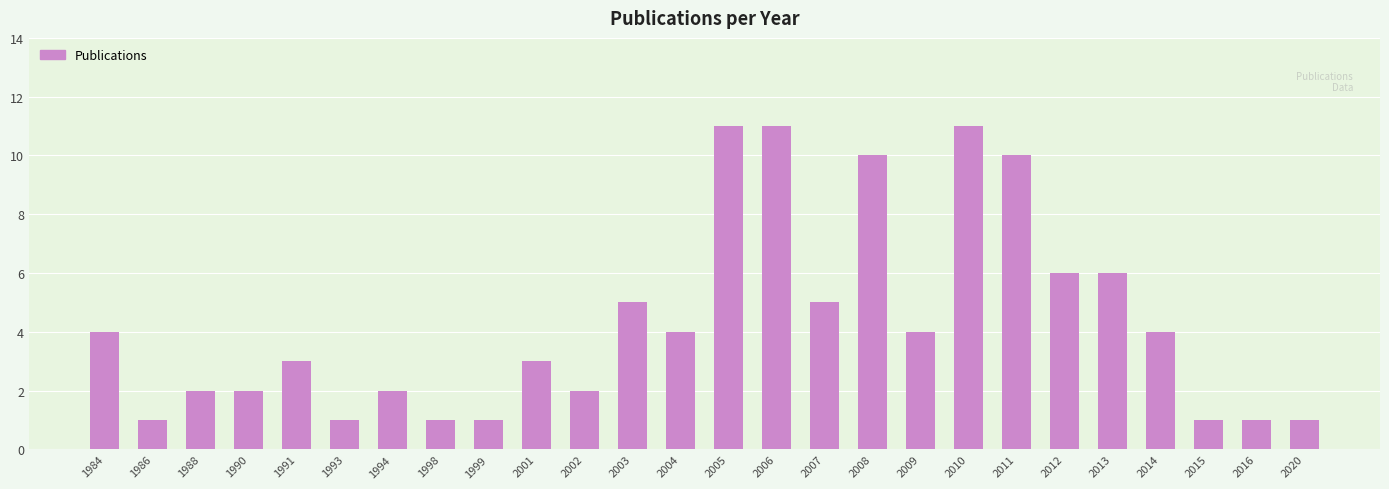

True or false: the data shows 2 at 2004.

False